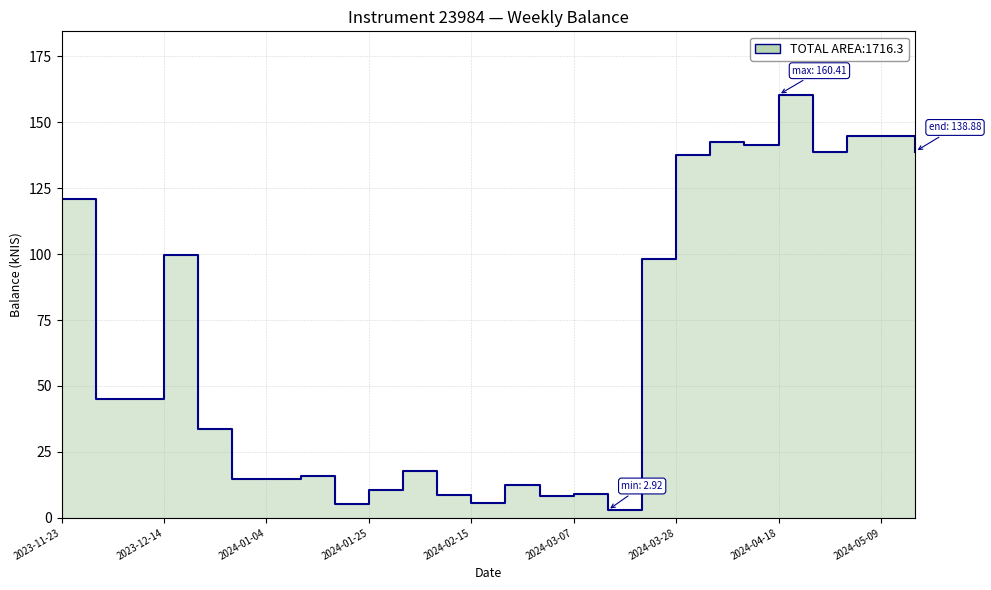

Rank the categories by value from highest to lowest.

2024-04-18, 2024-05-02, 2024-05-09, 2024-04-04, 2024-04-11, 2024-05-16, 2024-04-25, 2024-03-28, 2023-11-23, 2023-12-14, 2024-03-21, 2023-11-30, 2023-12-07, 2023-12-21, 2024-02-01, 2024-01-11, 2024-01-04, 2023-12-28, 2024-02-22, 2024-01-25, 2024-03-07, 2024-02-08, 2024-02-29, 2024-02-15, 2024-01-18, 2024-03-14